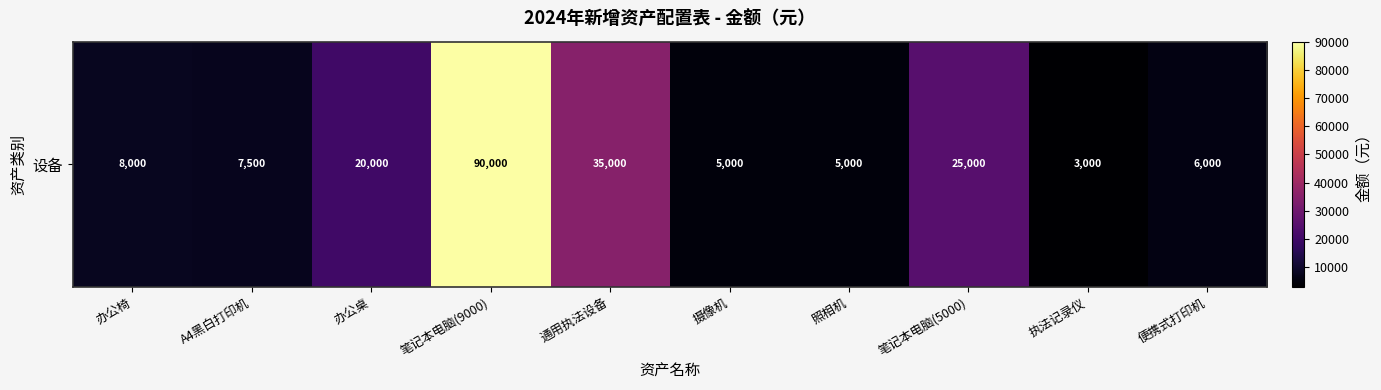

What is the difference between the maximum and minimum values?

87000